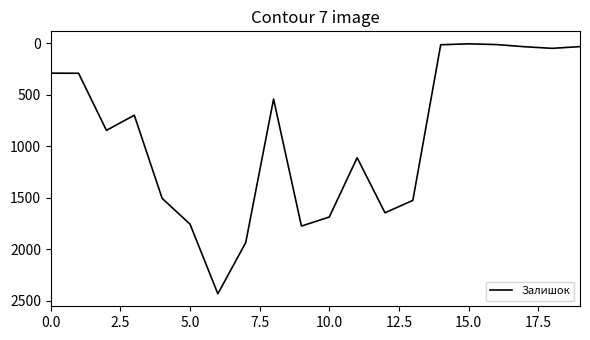

What is the smallest value displayed?

4